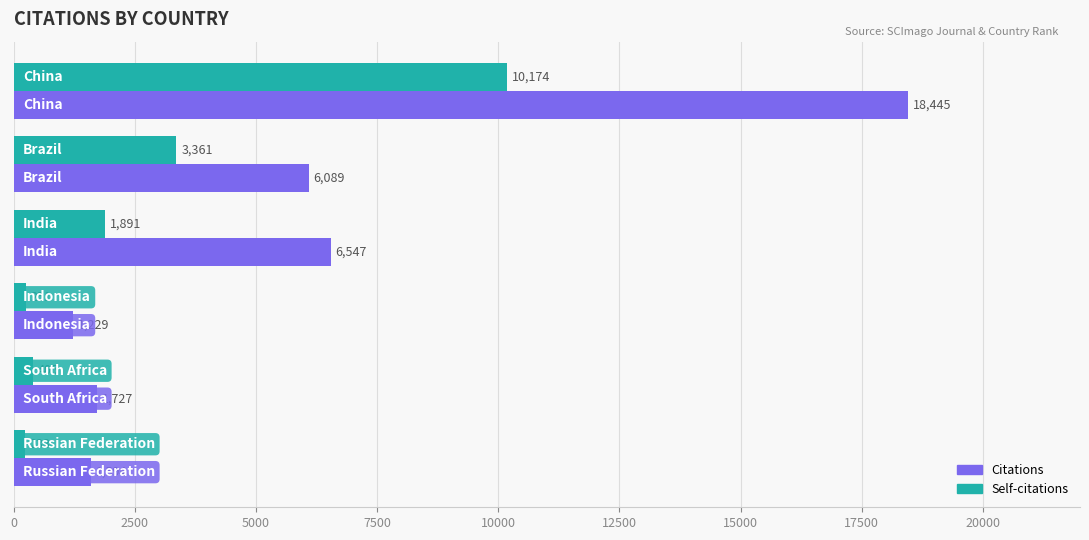

Which series has the largest range (max minus min)?

Citations